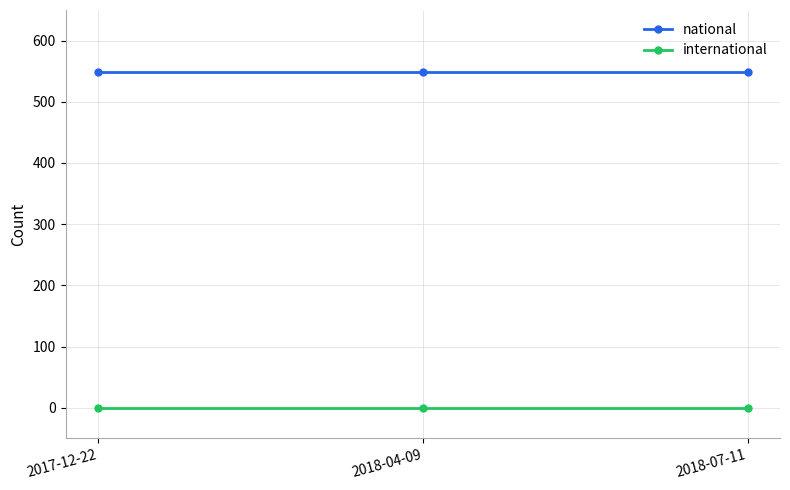

What is the total value across all series at 2017-12-22?

548